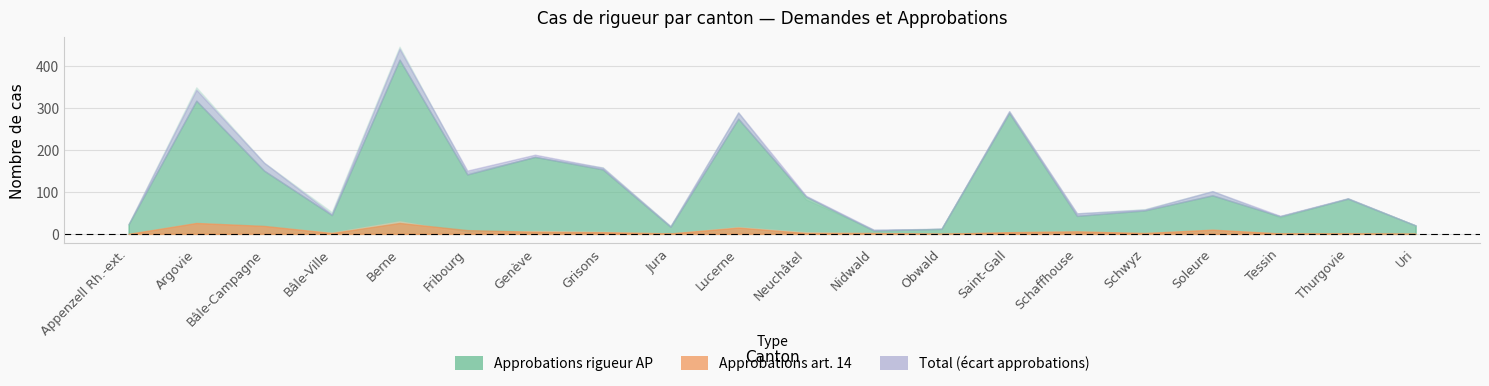

Is the value of Total approbations at Soleure greater than the value of Demandes (art.14) at Saint-Gall?

Yes